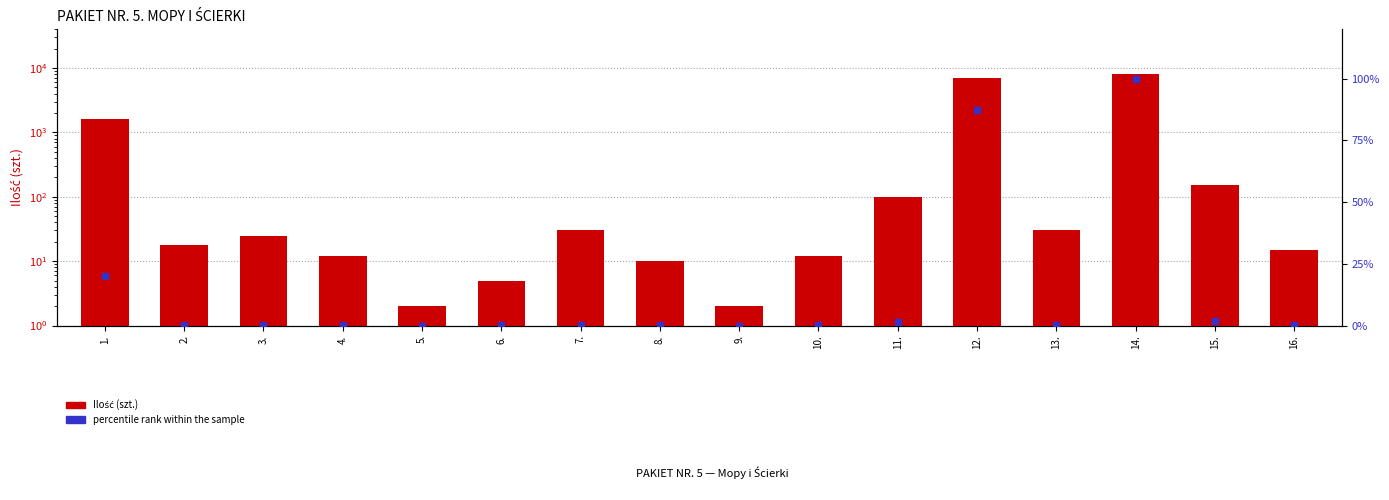

At how many categories does at least one series exceed 4059?

2